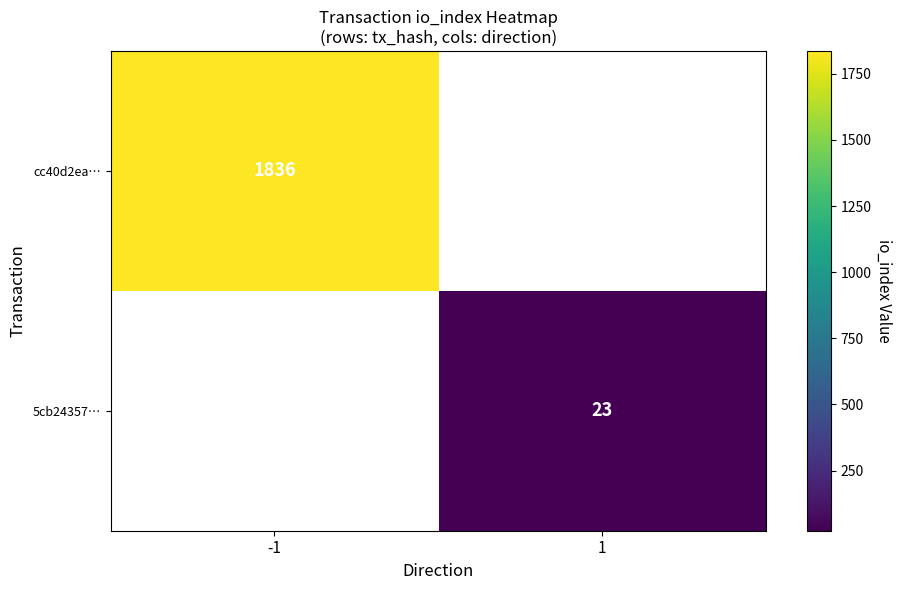

The cc40d2ea… series shows 1836 at -1. True or false?

True